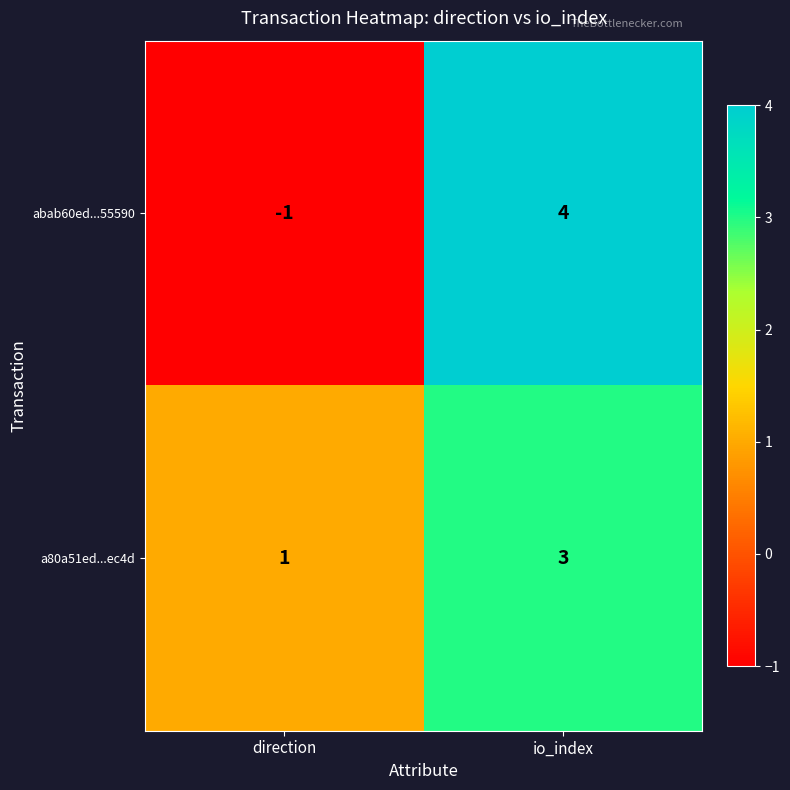

The value of a80a51ed...ec4d at direction is 0. True or false?

False